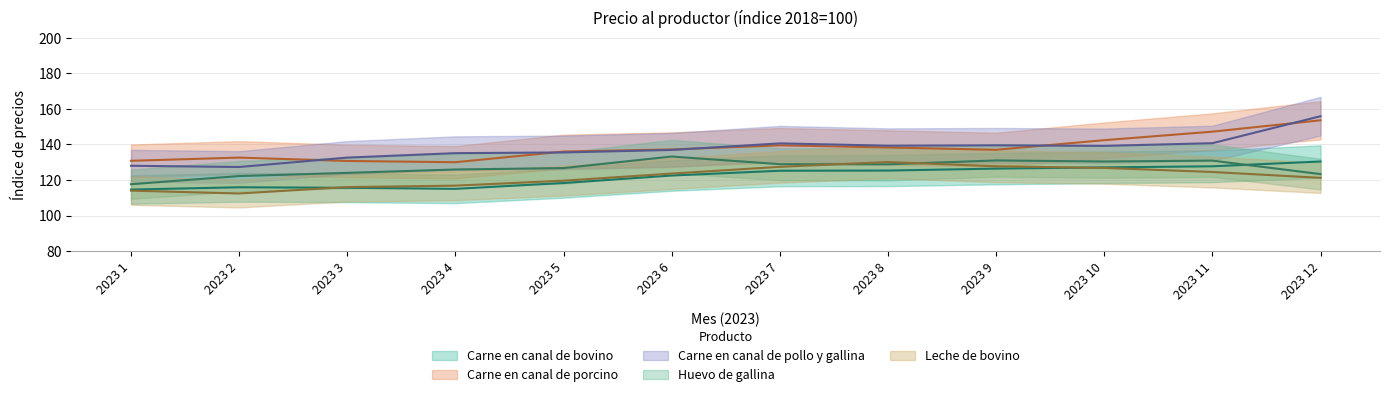

At which category is the sum across all series the highest?

2023 12